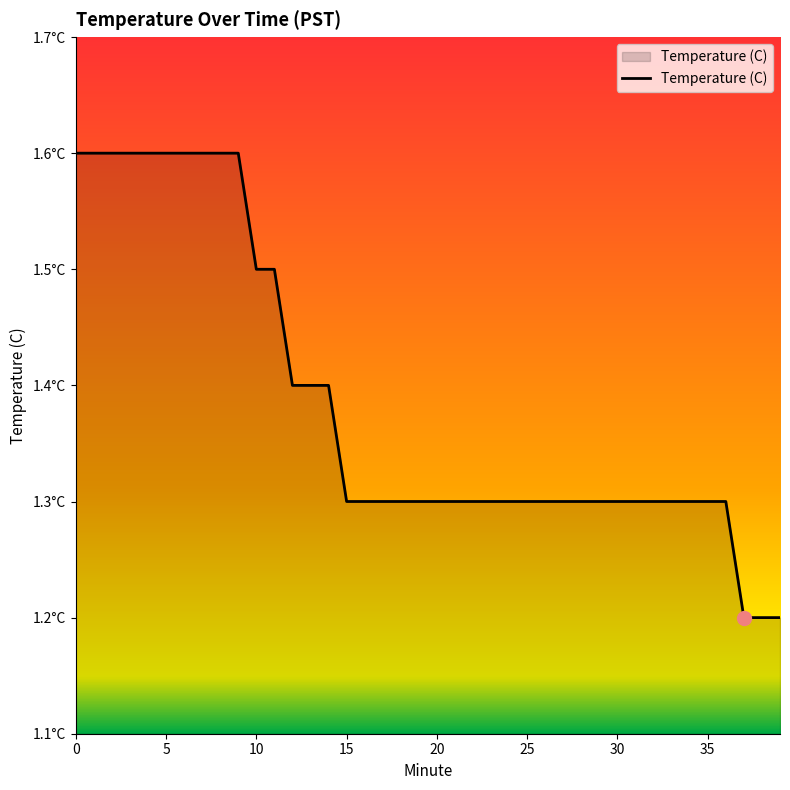

Is this an area chart (filled region under the line)?

Yes